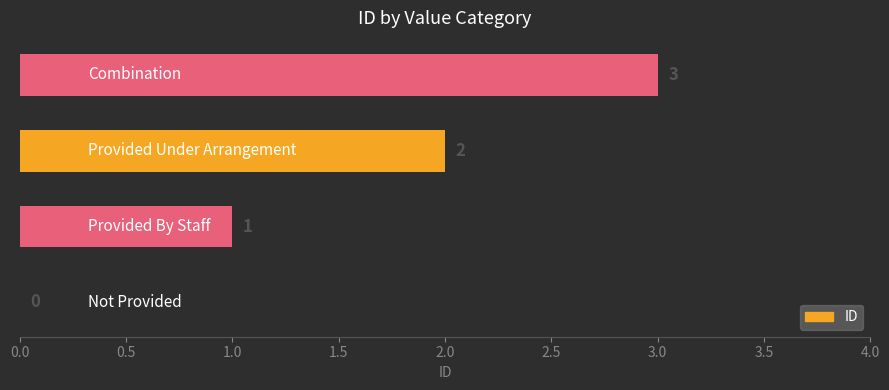

How many positive values are there?

3